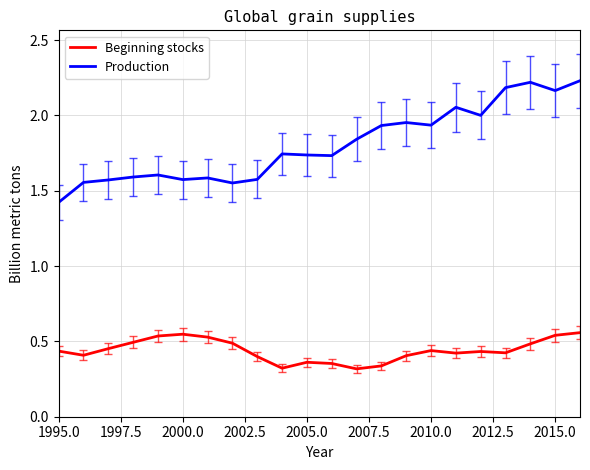

Rank the series by their average value, from highest to lowest.

Production, Beginning stocks